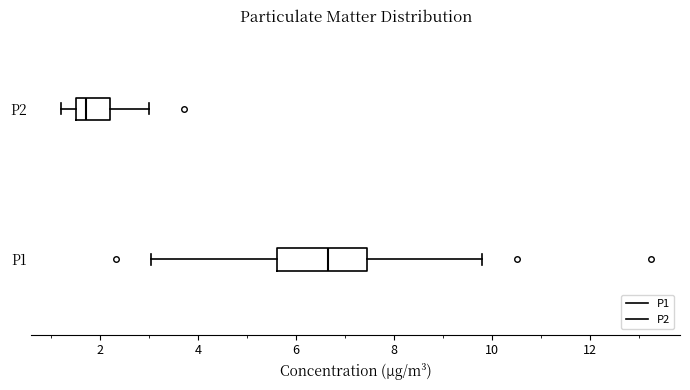

Where is the right edge of the box for P2 on the x-axis? The values are not printed on the chart, so give them approximately, as read against the axis.

2.2